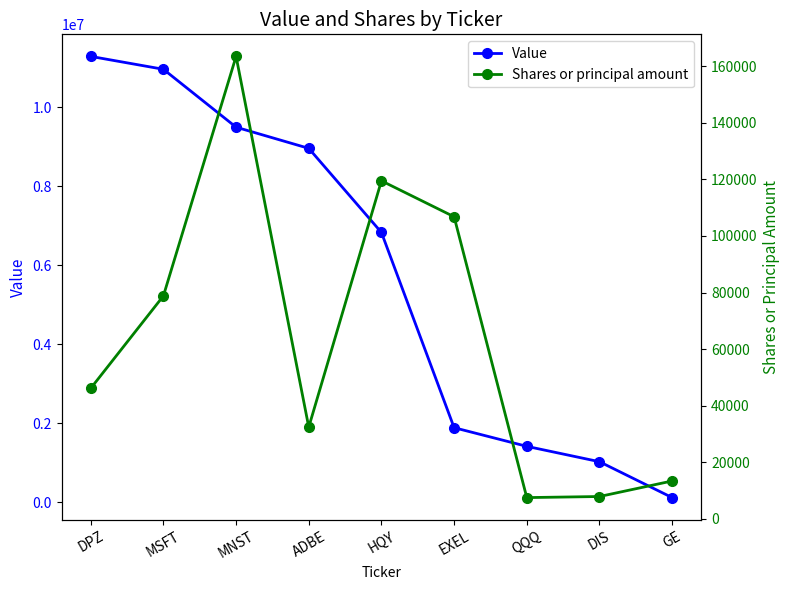

True or false: Value and Shares or principal amount intersect in this chart.

False